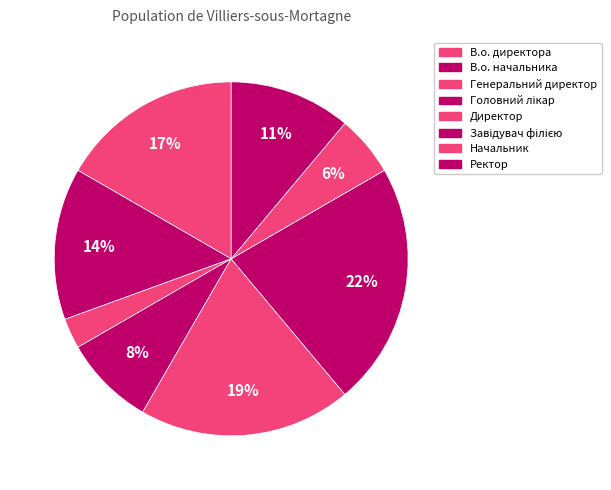

What percentage is the В.о. начальника slice, to the nearest percent?

14%